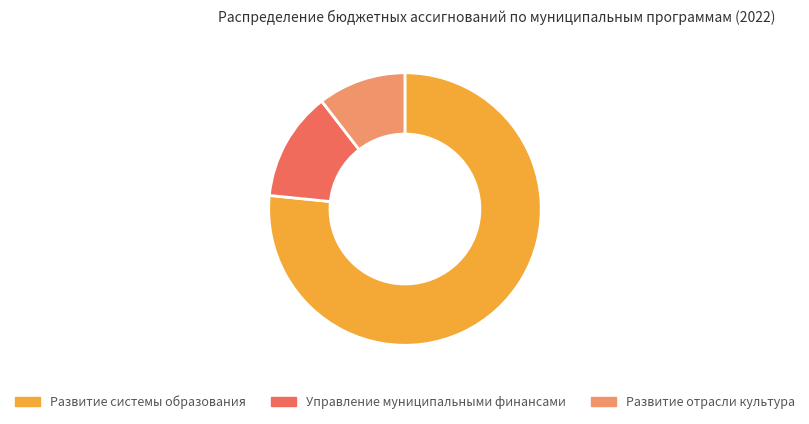

True or false: Управление муниципальными финансами accounts for 8% of the total.

False